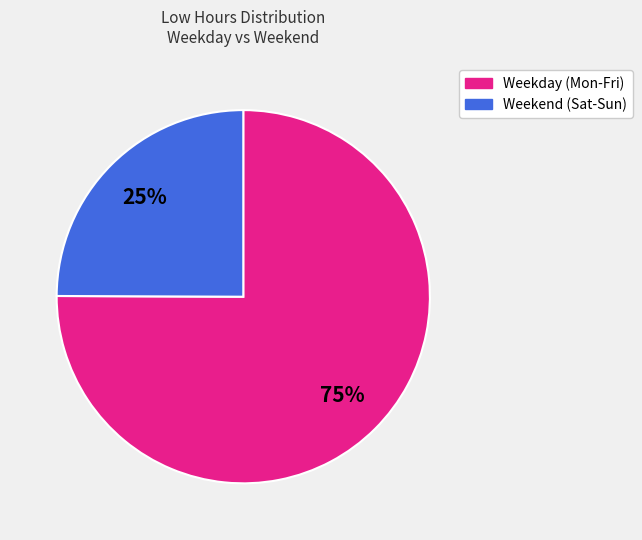

How many segments does this pie chart have?

2